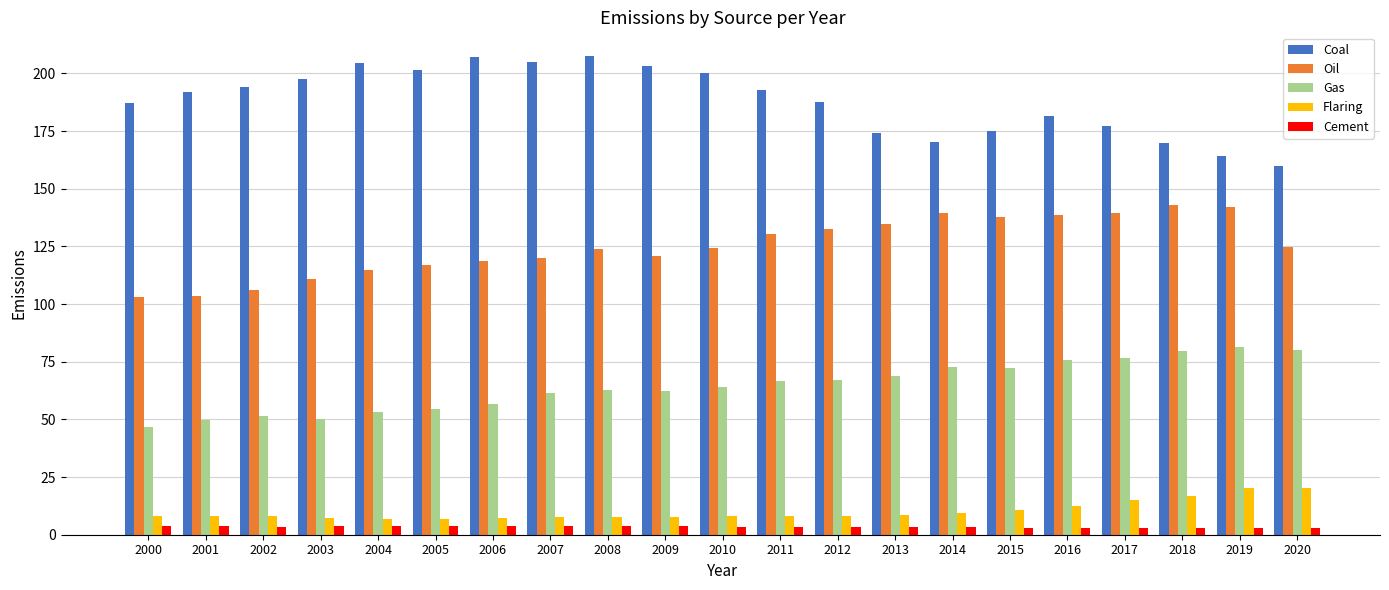

List the series in order of their peak value, lowest first.

Cement, Flaring, Gas, Oil, Coal